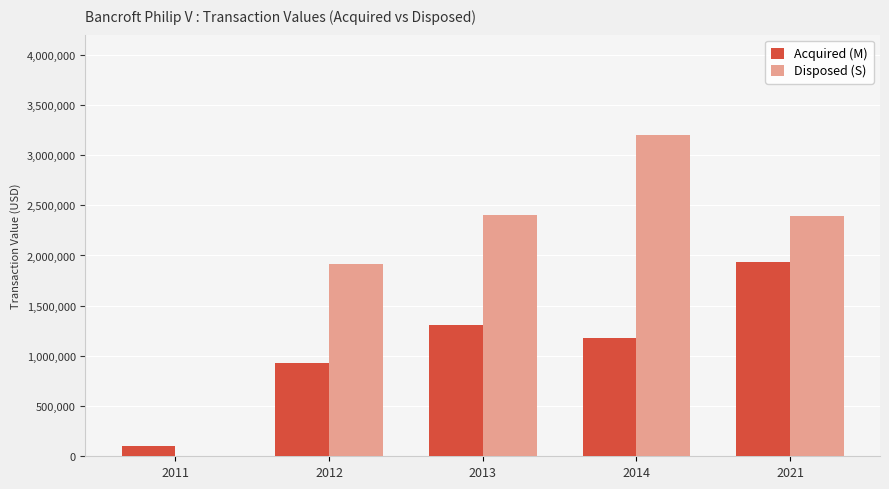

What is the sum of all Acquired (M) values?

5449603